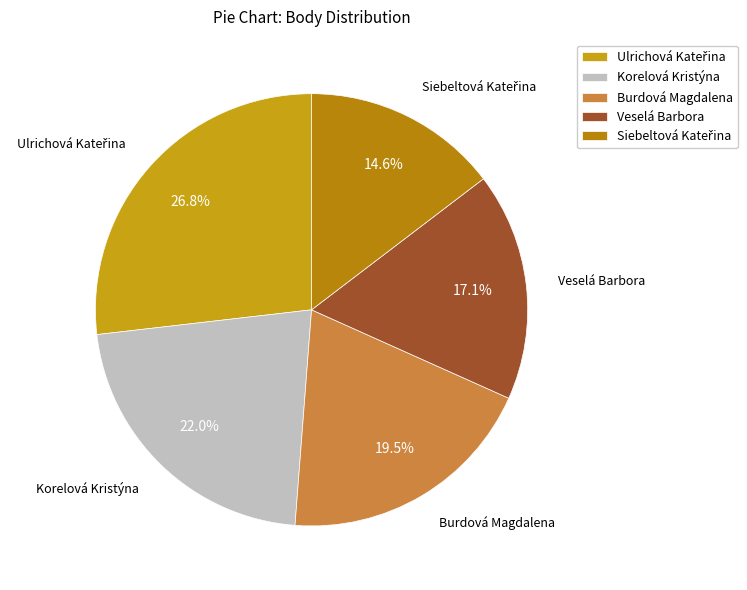

How many segments does this pie chart have?

5